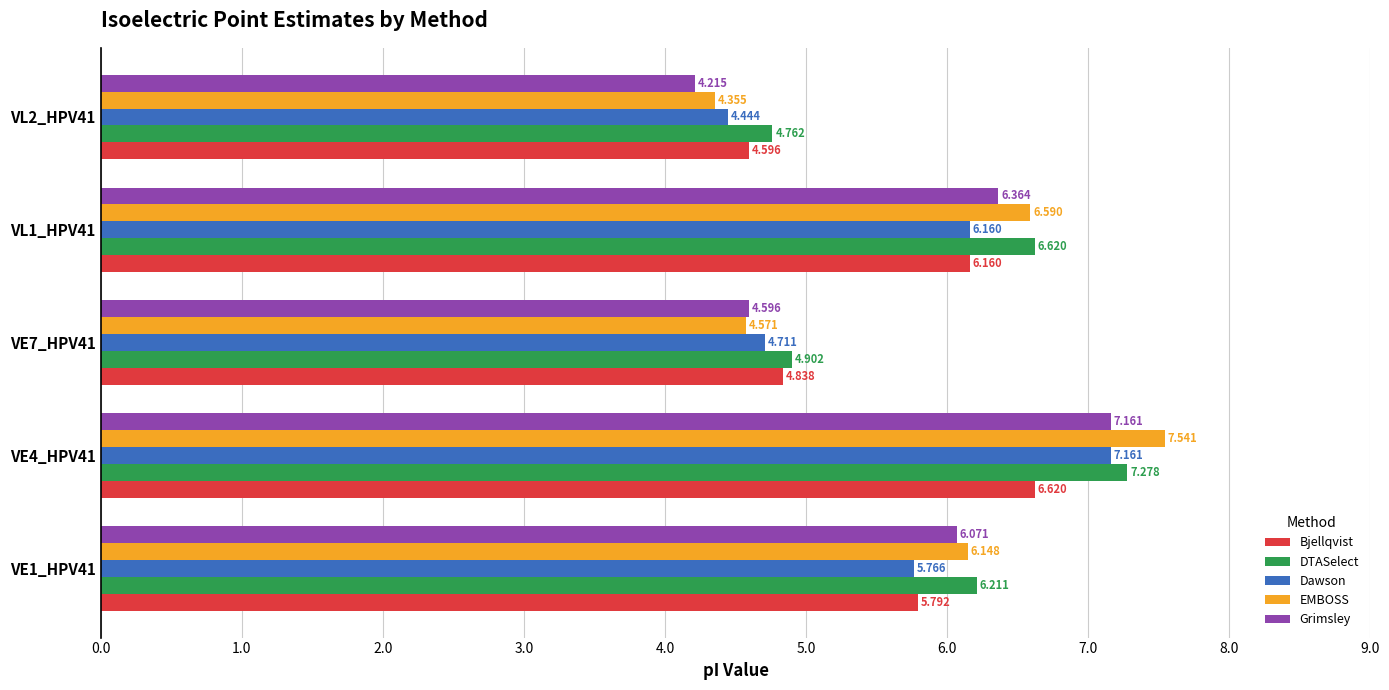

Which series changed the most between VE7_HPV41 and VL1_HPV41?

EMBOSS